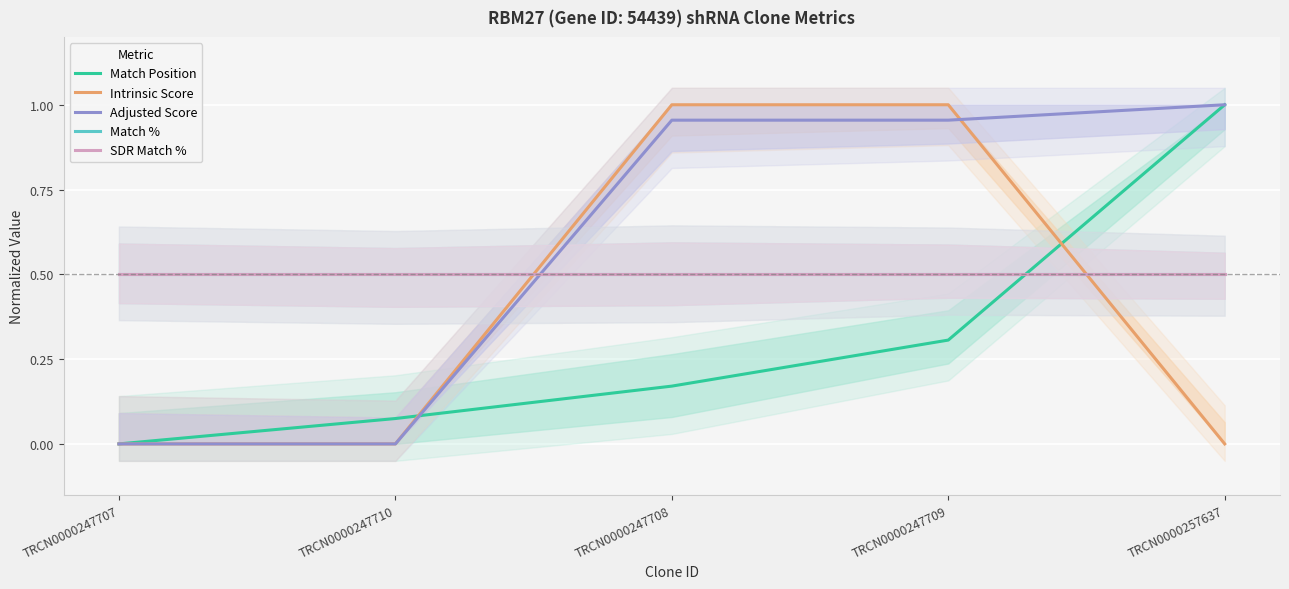

Which series changed the most between TRCN0000247707 and TRCN0000247710?

Match Position